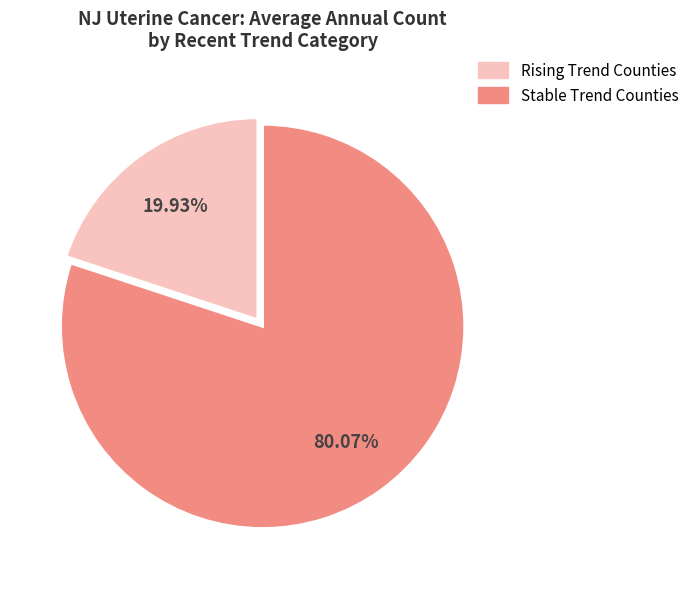

Is there any slice that represents more than half of the pie?

Yes